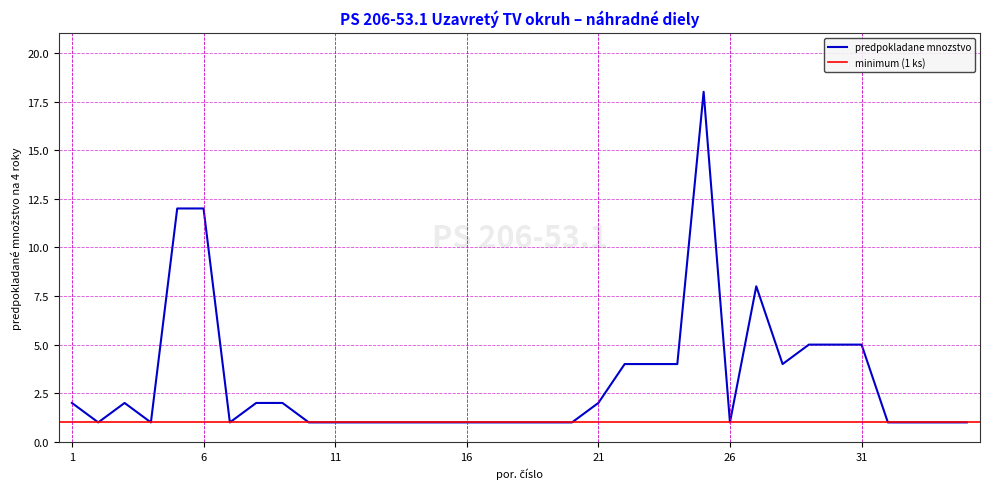

Count the number of values greater than 1.

16